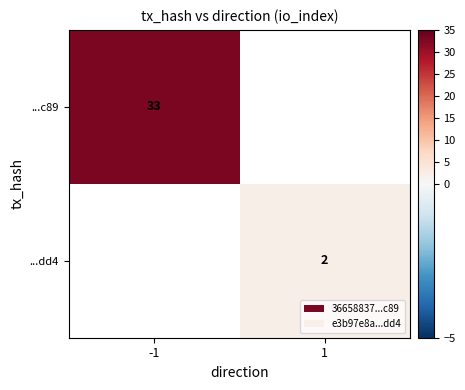

True or false: ...dd4 has a value of 2 at 1.

True